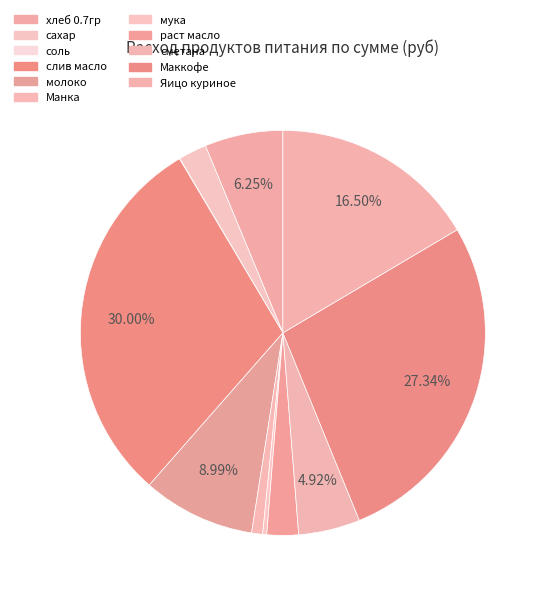

To the nearest percent, what is the difference between the largest and smallest slice percentages?

30%